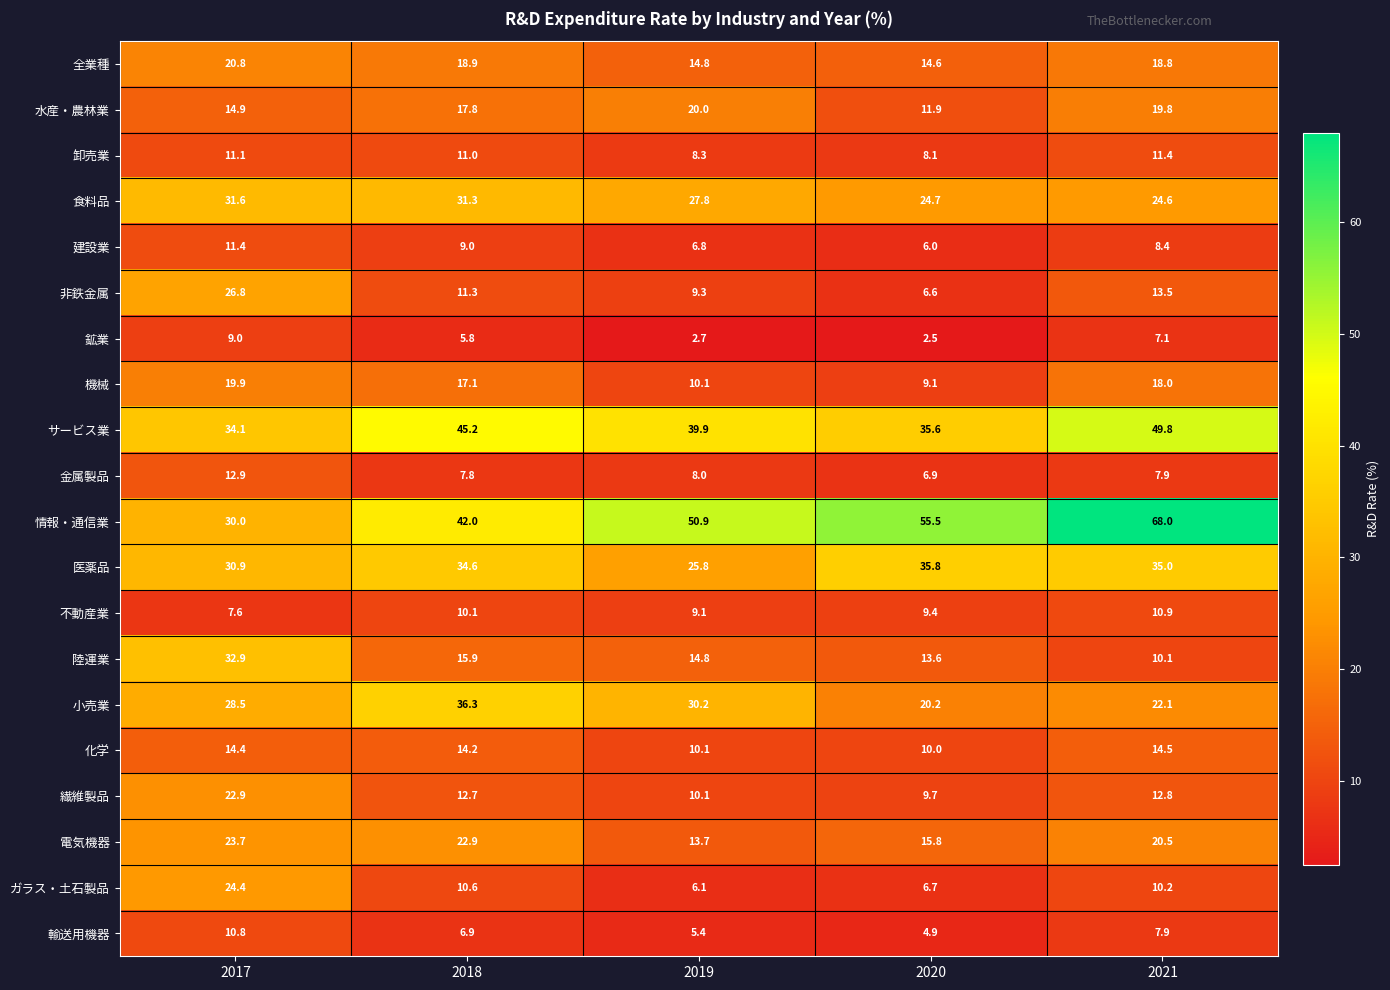

What is the sum of all 金属製品 values?

43.5